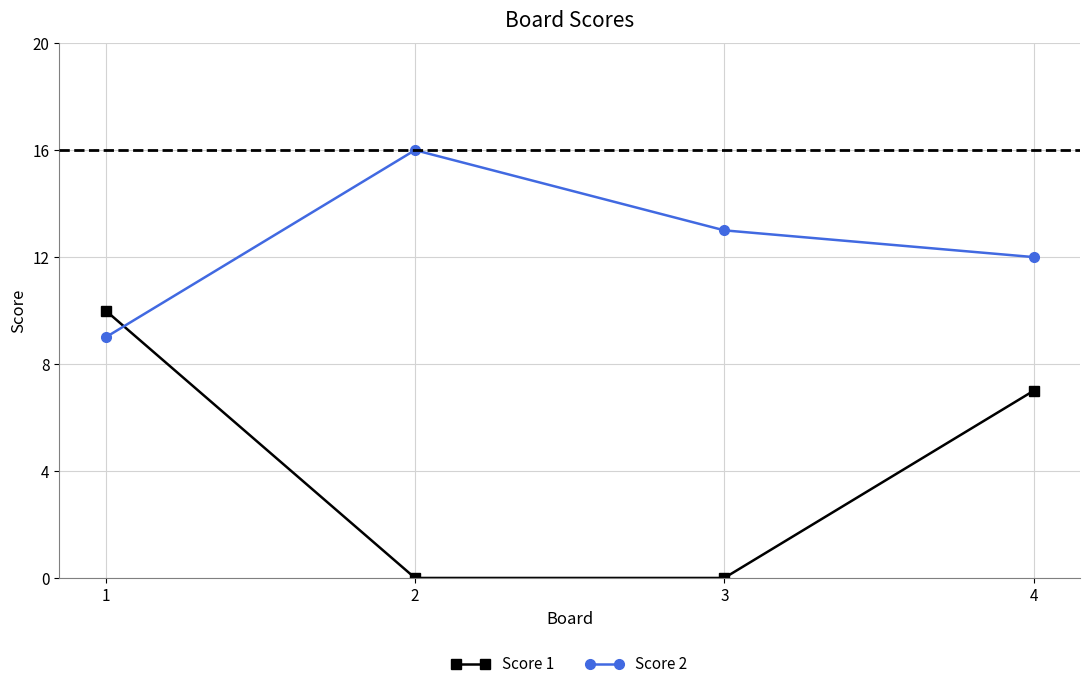

What is the difference between the maximum and second lowest values in the Score 1 series?

10